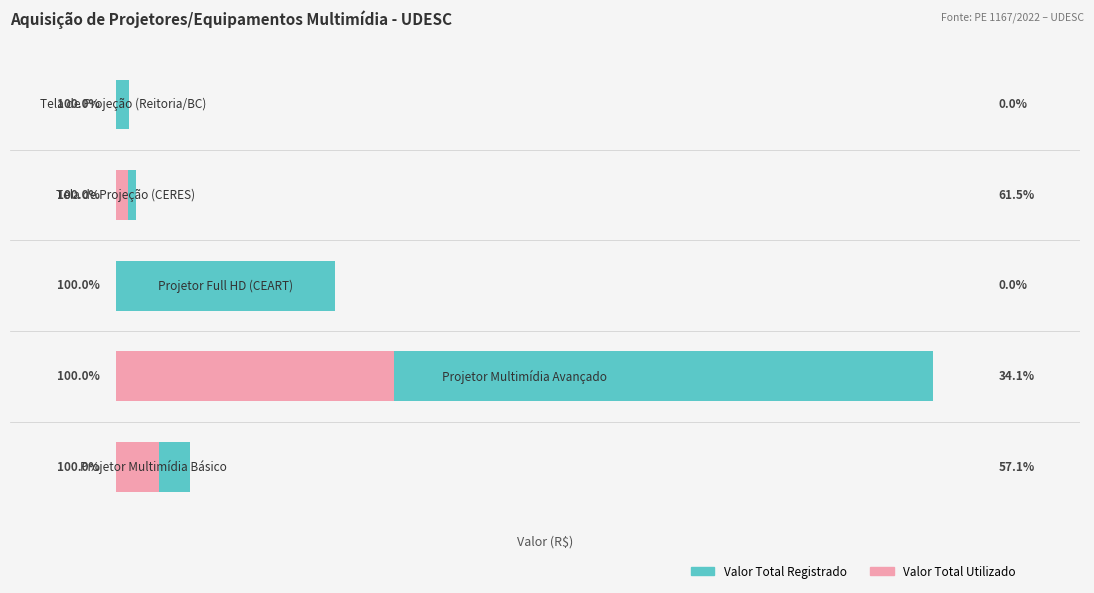

How many bars are there in total?

10